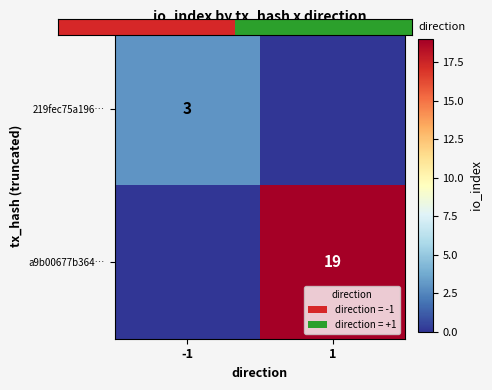

At how many categories does at least one series exceed 16?

1